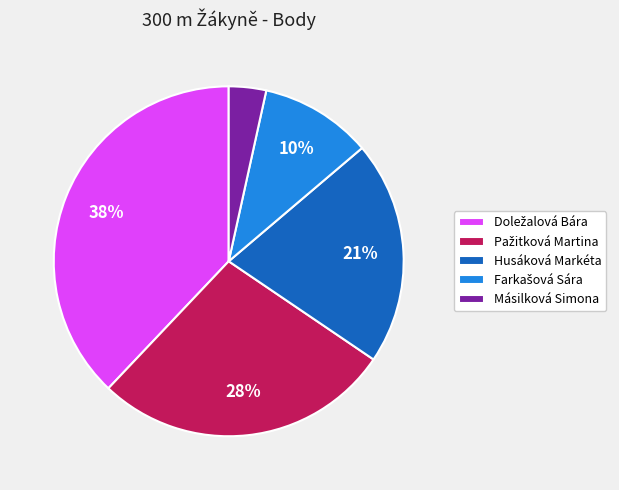

To the nearest percent, what is the average slice percentage?

20%